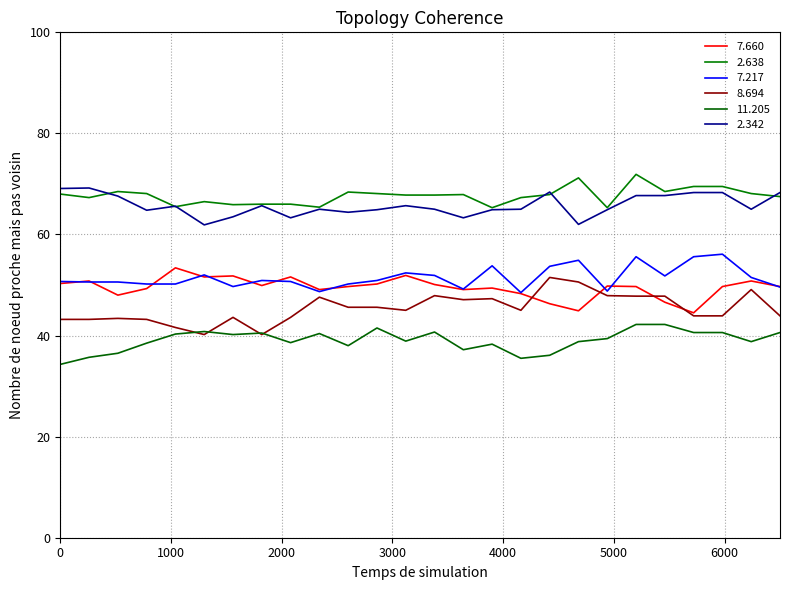

How many lines are shown in the chart?

6